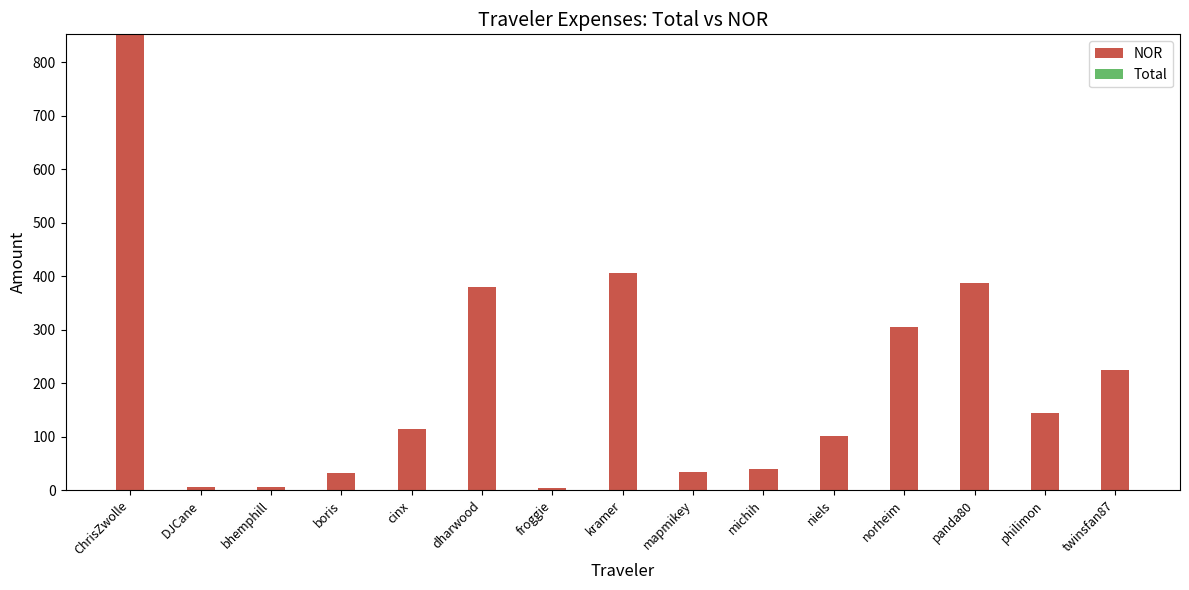

What is the change in value from boris to cinx?

+82.7